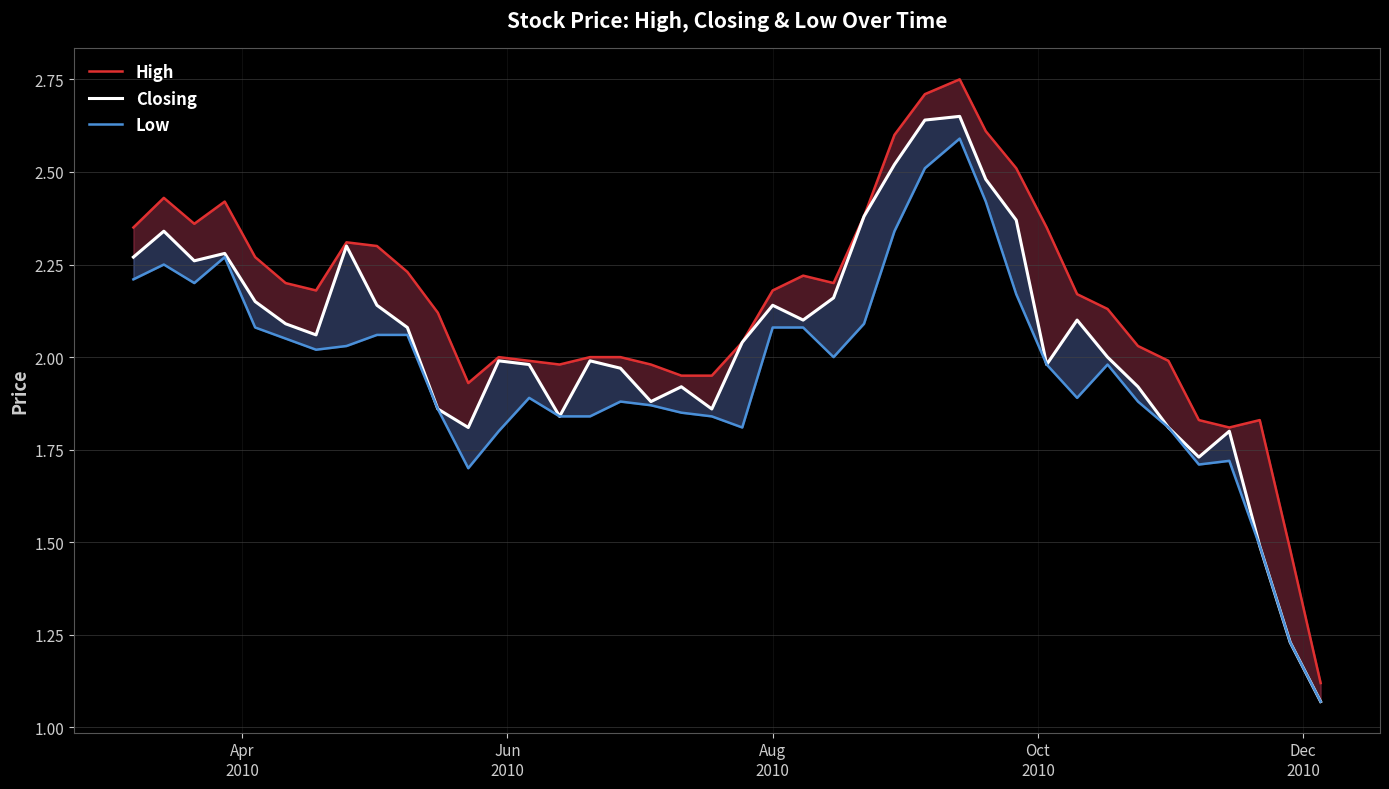

True or false: Closing and High cross at least once.

False